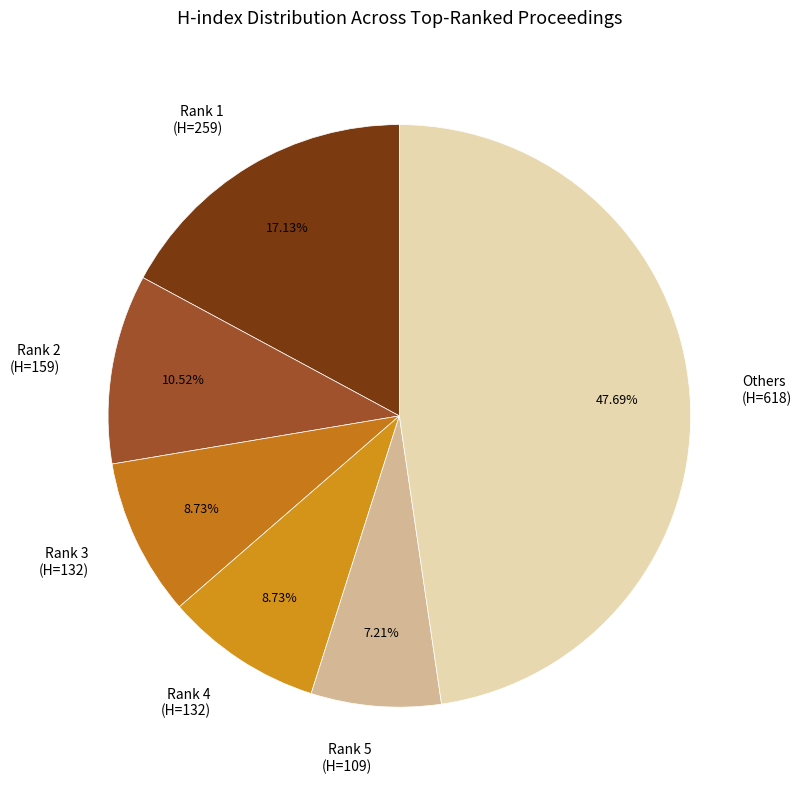

What is the smallest slice in the pie chart?

Rank 5 (H=109)